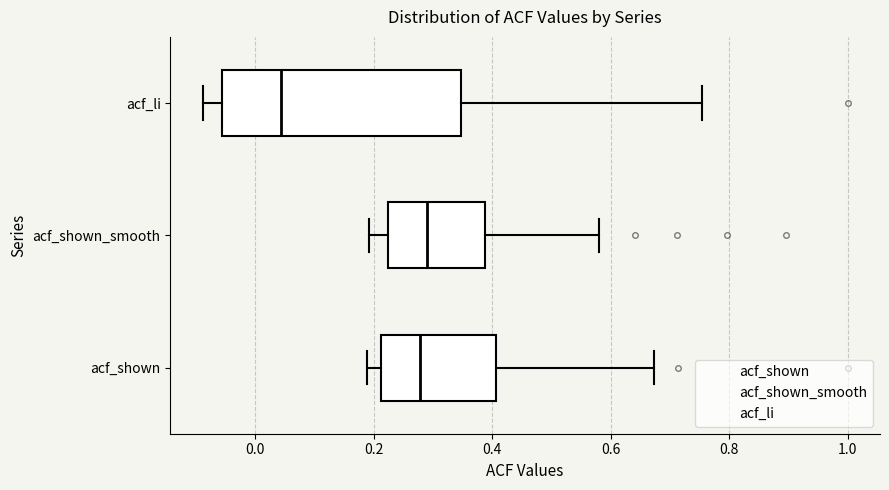

Which box has the furthest to the left median line?

acf_li